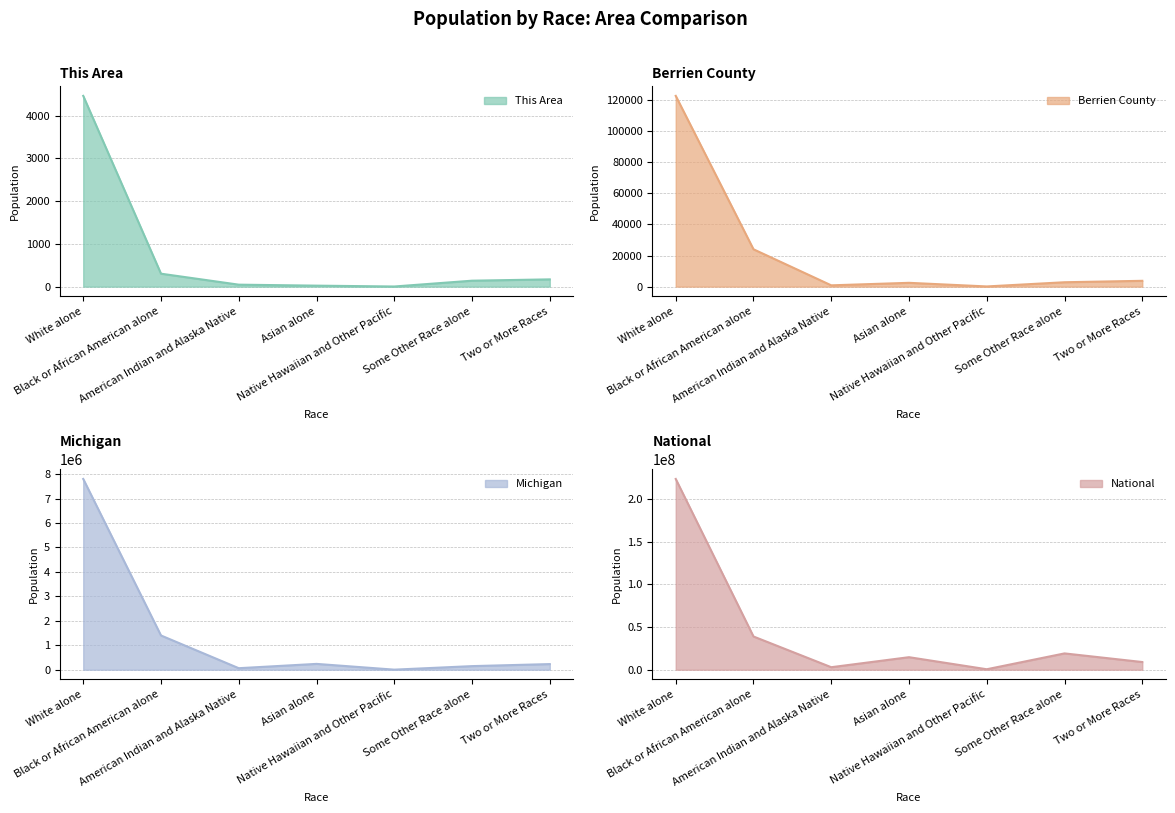

How many lines are shown in the chart?

4